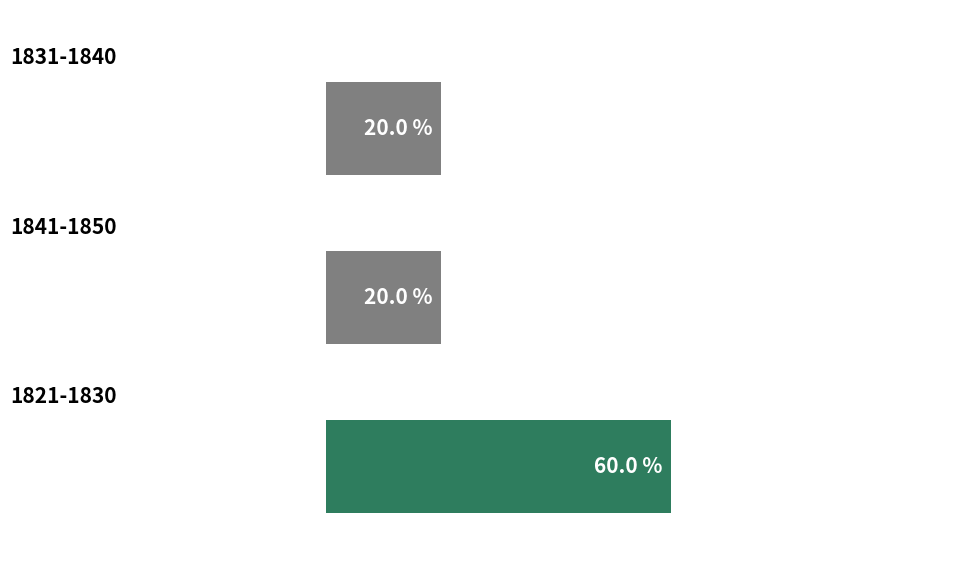

How many bars are there in total?

3